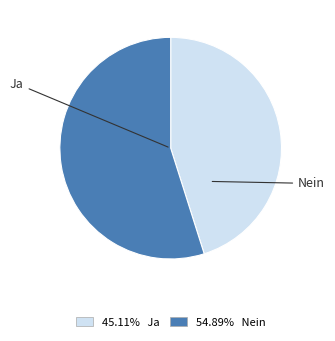

Is there a majority slice in this chart?

Yes